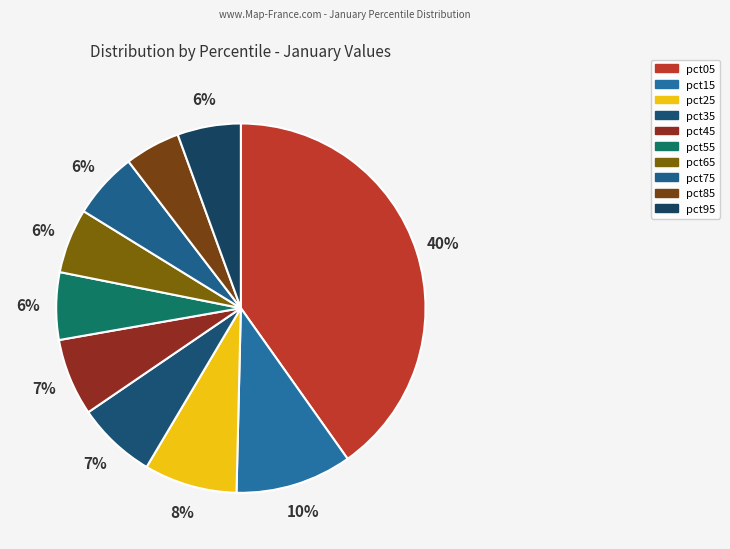

Approximately how many times larger is the value at pct75 compared to pct05?

0.1